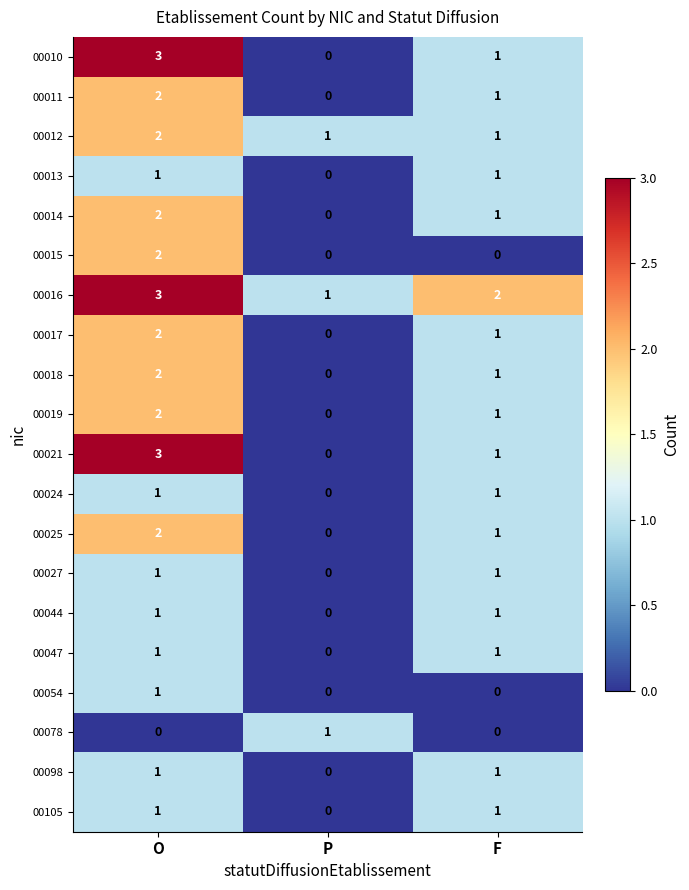

True or false: 00018 has a value of 1 at F.

True